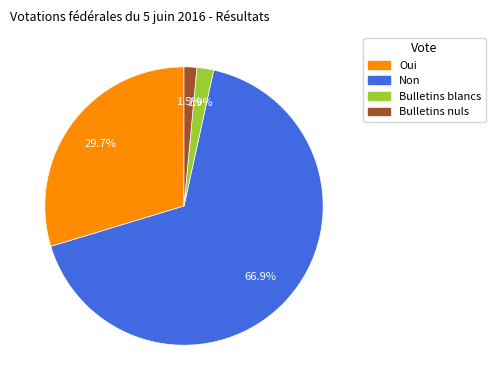

What percentage is the Oui slice, to the nearest percent?

30%